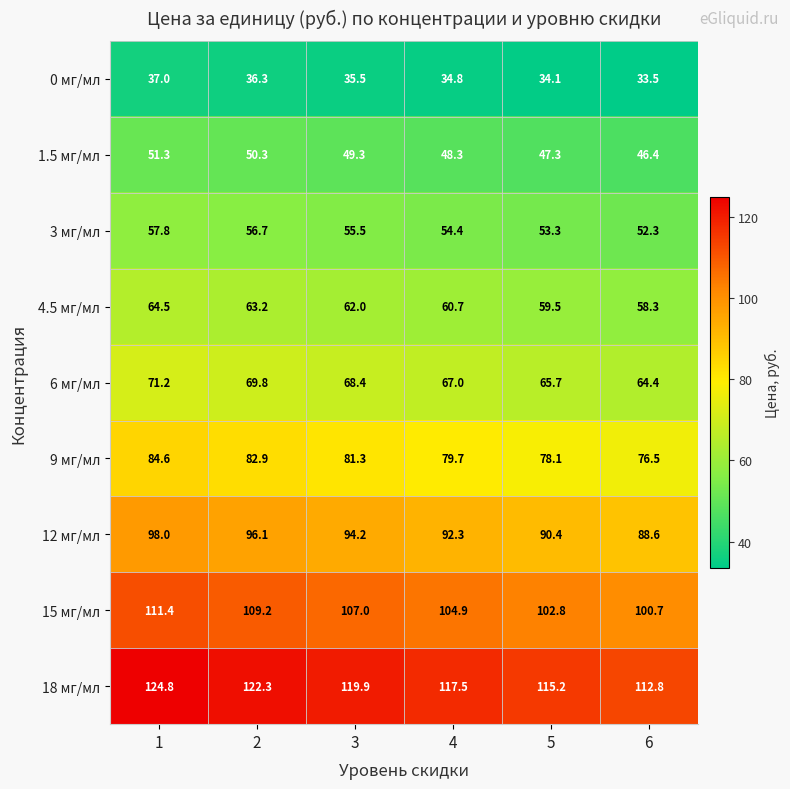

List the series in order of their peak value, highest first.

18 мг/мл, 15 мг/мл, 12 мг/мл, 9 мг/мл, 6 мг/мл, 4.5 мг/мл, 3 мг/мл, 1.5 мг/мл, 0 мг/мл